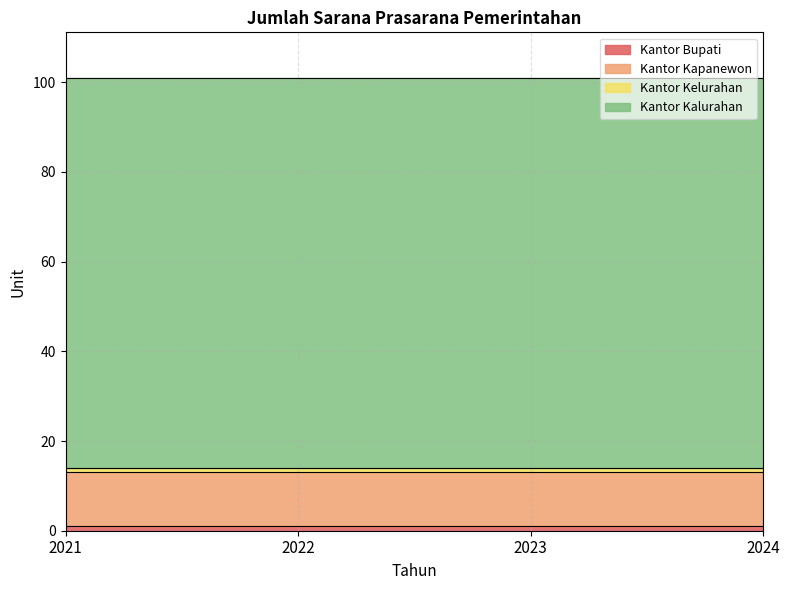

Reading left to right, transcribe all the data shown in this chart.

Kantor Bupati: 2021=1	2022=1	2023=1	2024=1
Kantor Kapanewon: 2021=12	2022=12	2023=12	2024=12
Kantor Kelurahan: 2021=1	2022=1	2023=1	2024=1
Kantor Kalurahan: 2021=87	2022=87	2023=87	2024=87